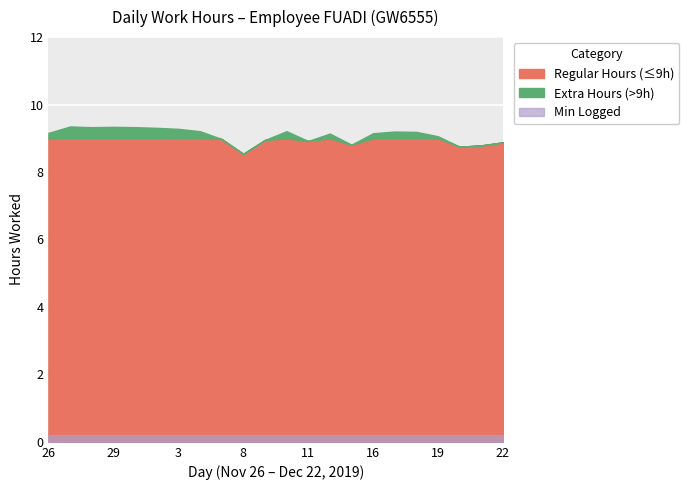

True or false: Overtime and Regular Hours cross at least once.

False